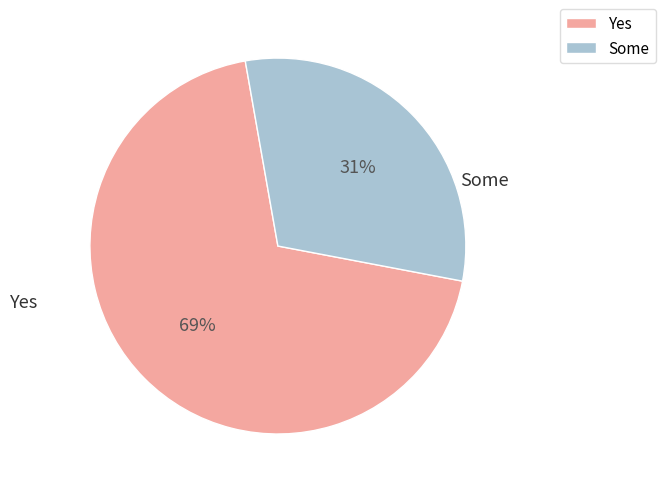

Does any single category account for the majority?

Yes